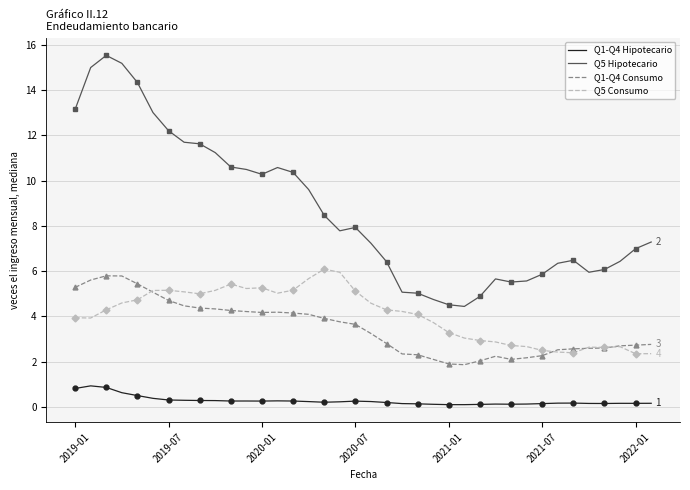

Is it true that Q1-Q4 Consumo equals 2.3 at 2019-07?

False